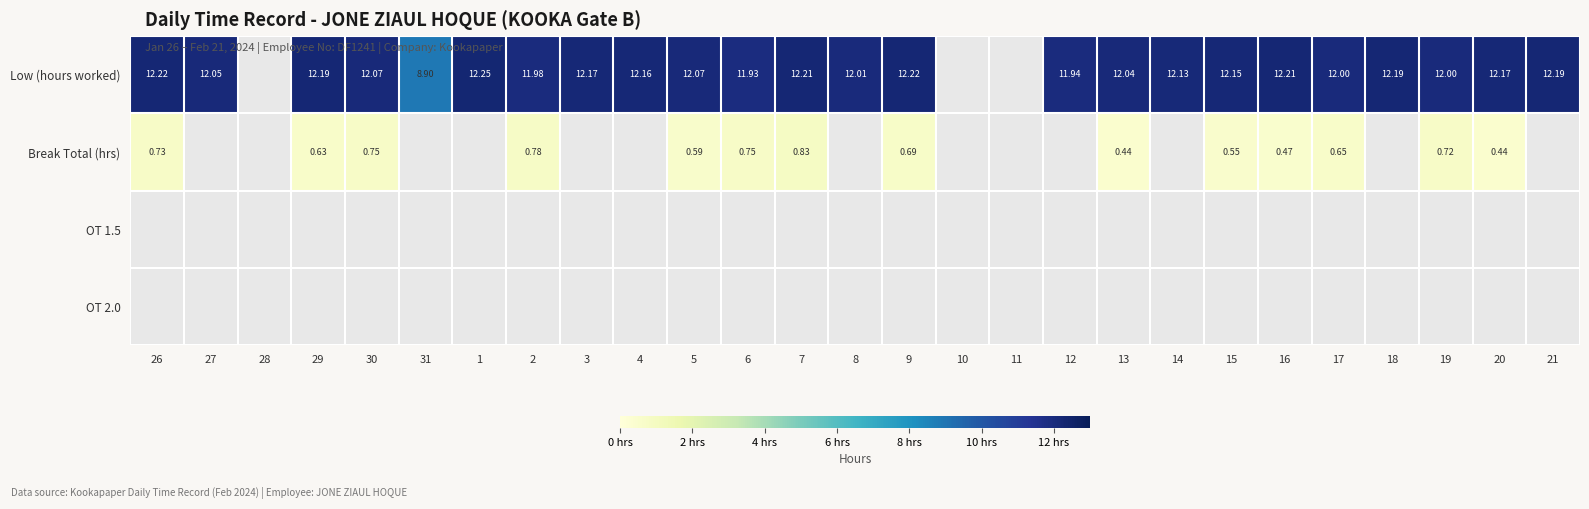

Which category has the lowest value across all series?

13